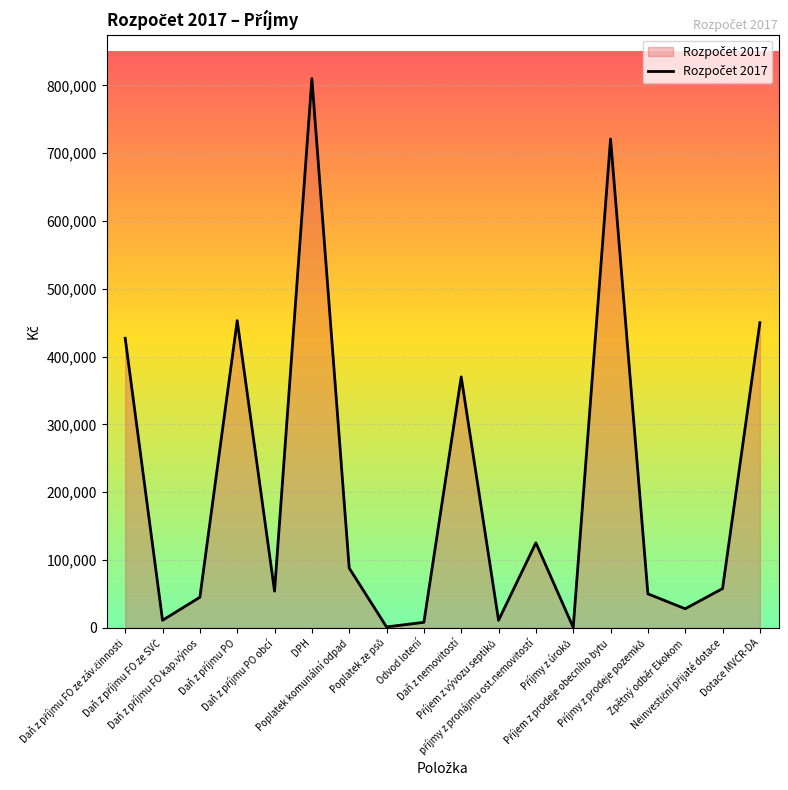

What is the difference between the maximum and minimum values?

809500